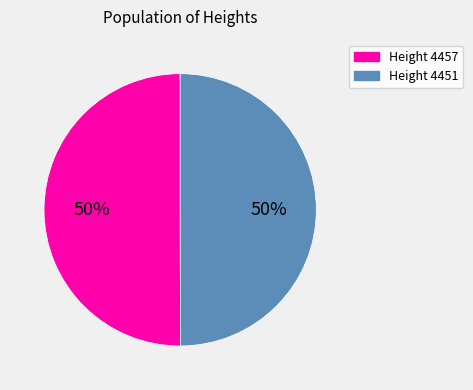

Is it true that Height 4457 is 61% of the pie?

False